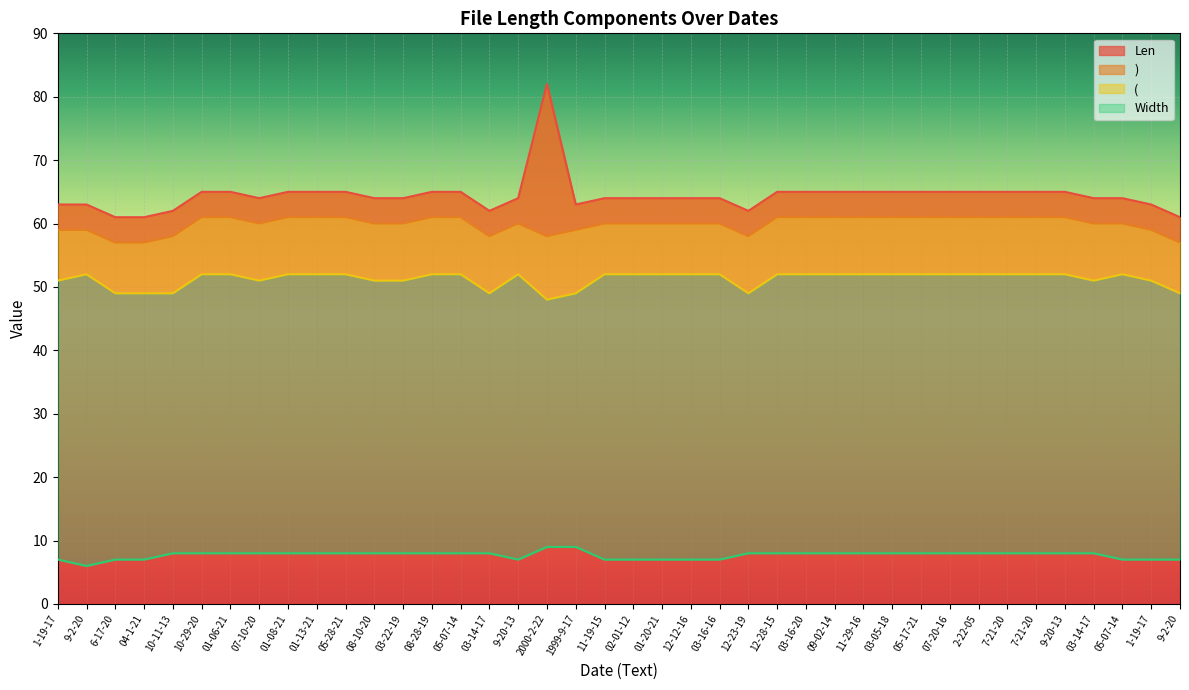

What is the difference between the maximum and minimum values in the Width series?

3